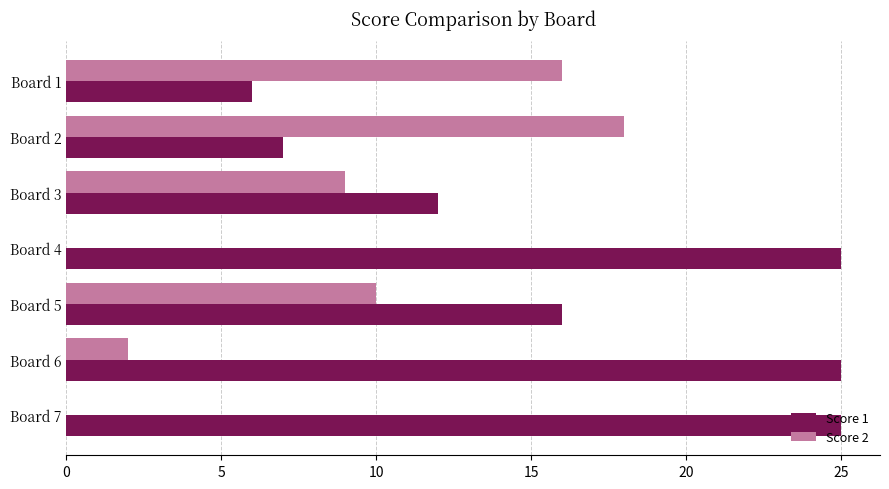

Is the value of Score 1 at Board 6 greater than the value of Score 2 at Board 1?

Yes